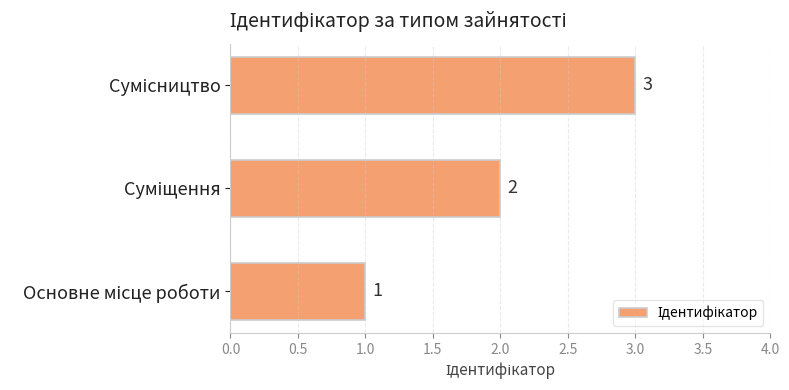

What is the sum of all values?

6